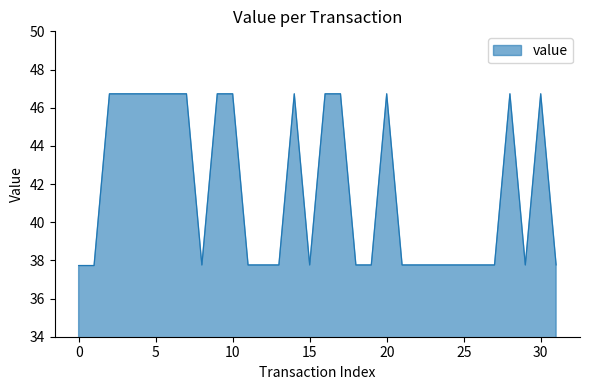

What is the minimum value shown in the chart?

37.7